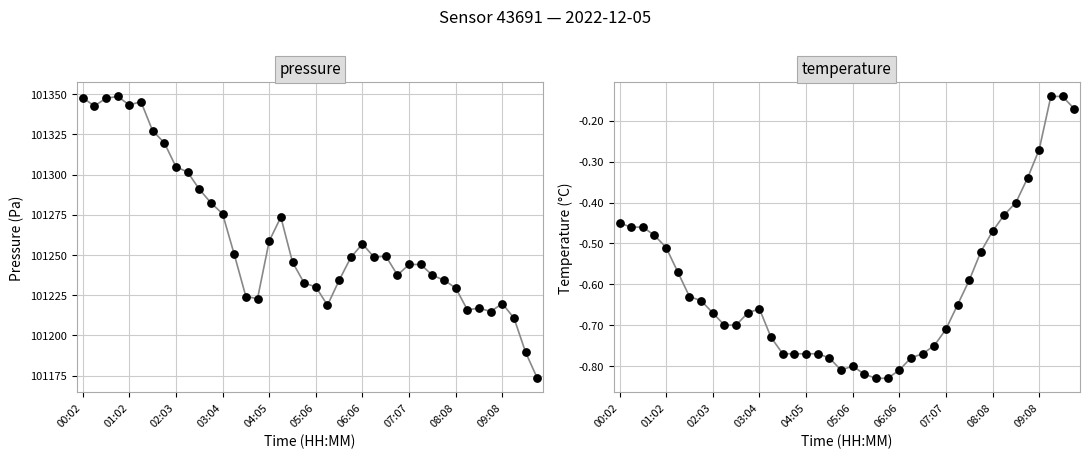

What is the total value across all series at 30?

202473.7